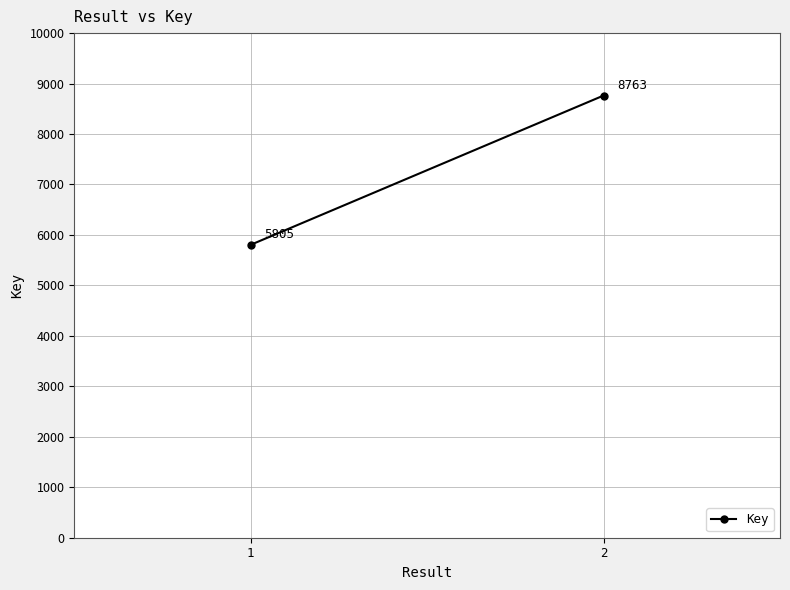

What is the average value?

7284